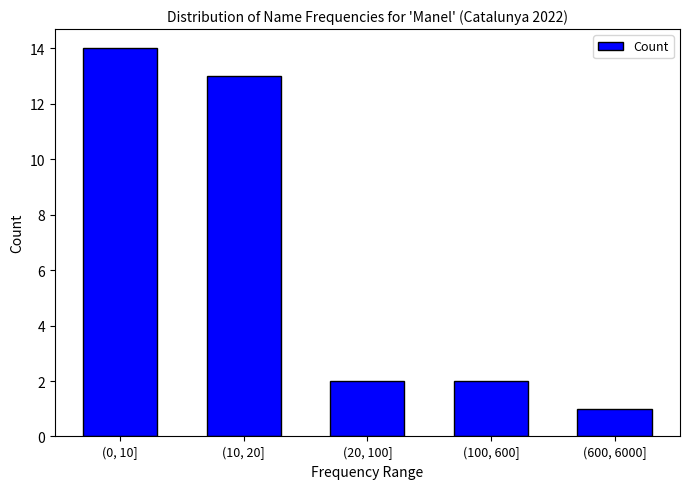

Reading left to right, list all the values displayed in this chart.

(0, 10]=14	(10, 20]=13	(20, 100]=2	(100, 600]=2	(600, 6000]=1